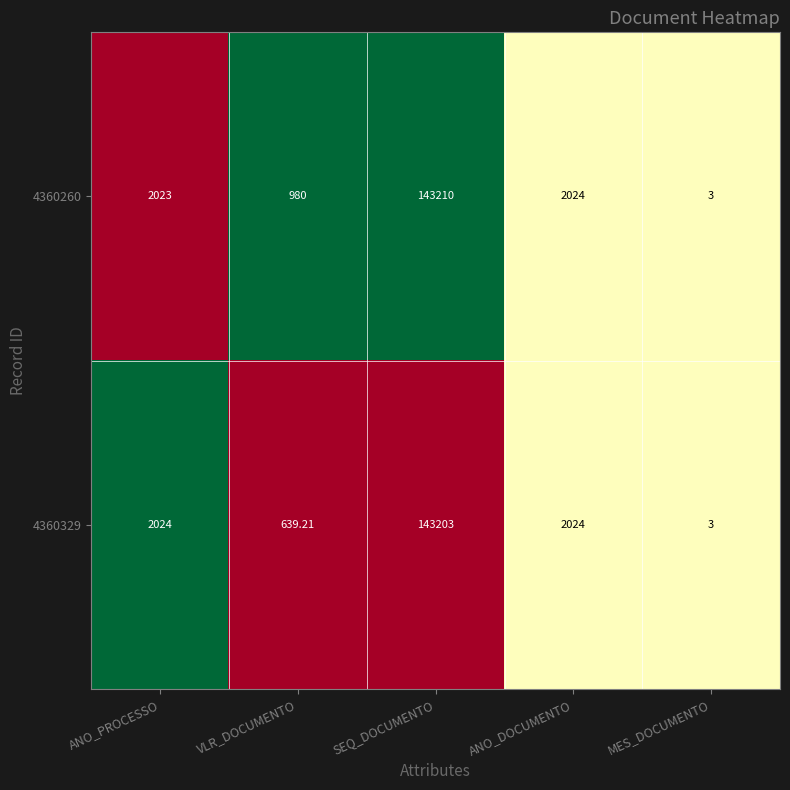

At which category is the sum across all series the highest?

SEQ_DOCUMENTO